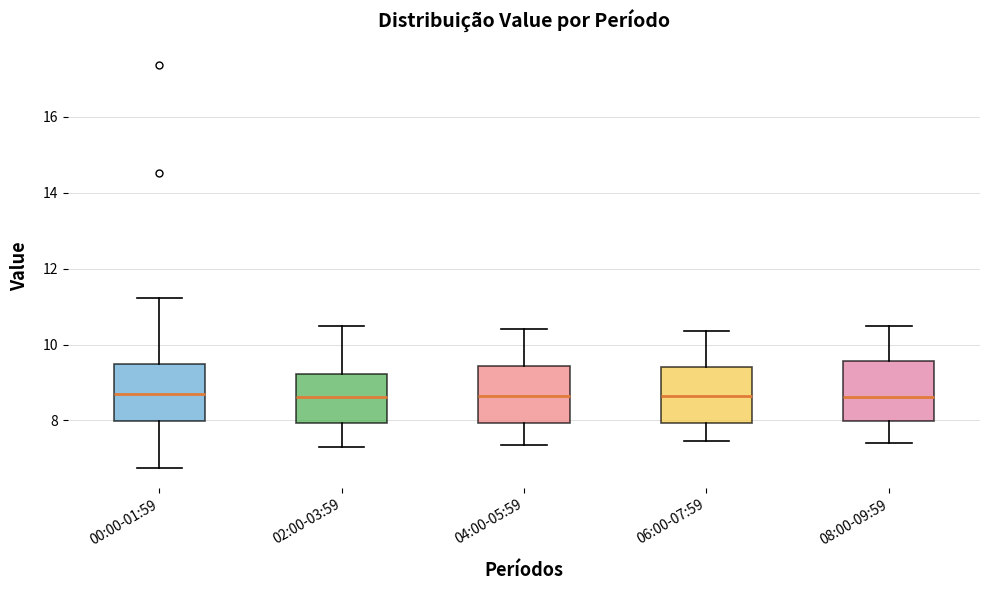

Where is the upper edge of the box for 08:00-09:59 on the y-axis? The values are not printed on the chart, so give them approximately, as read against the axis.

9.6